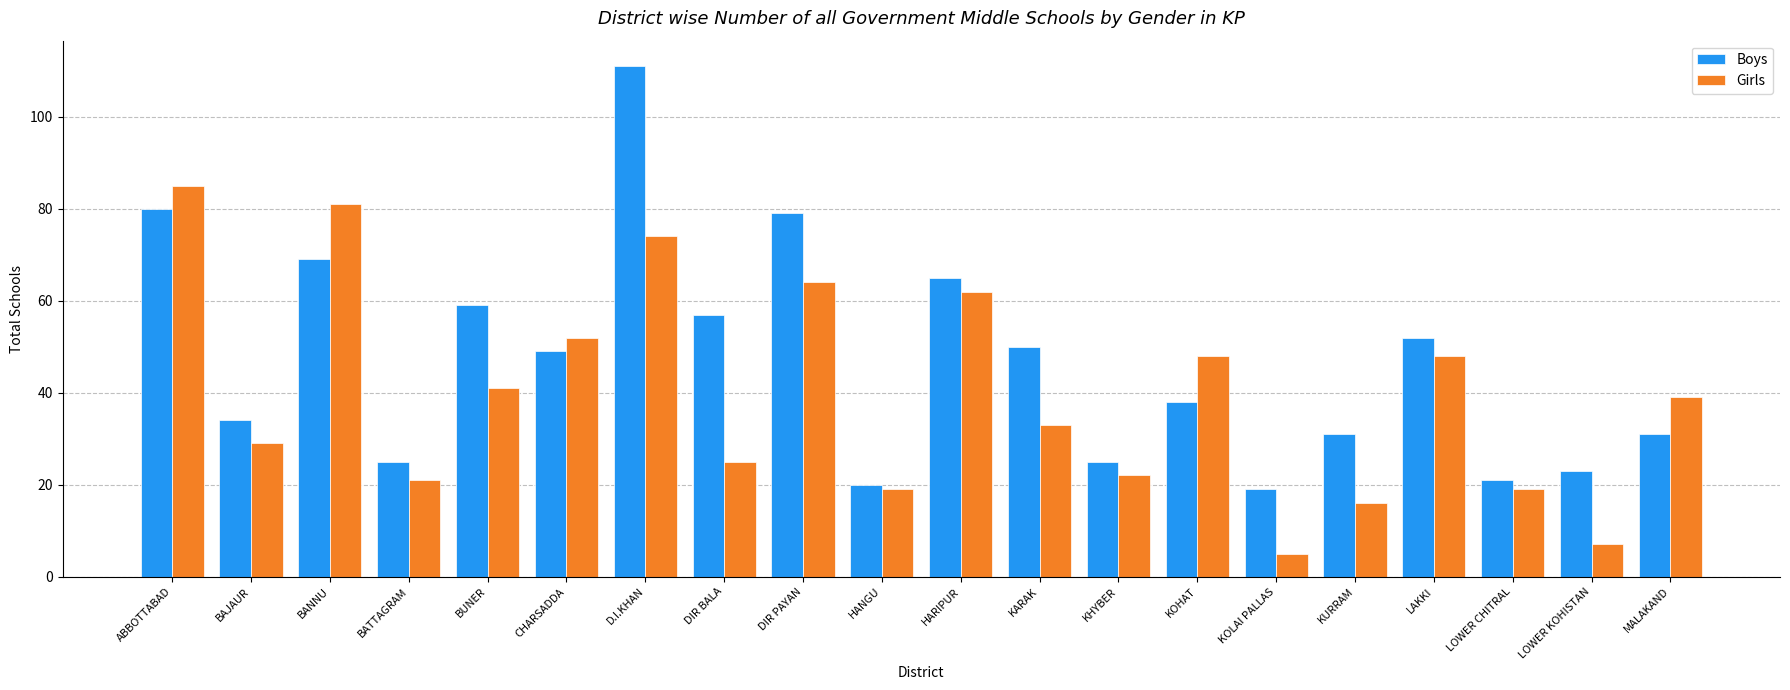

Count the number of data series in this chart.

2